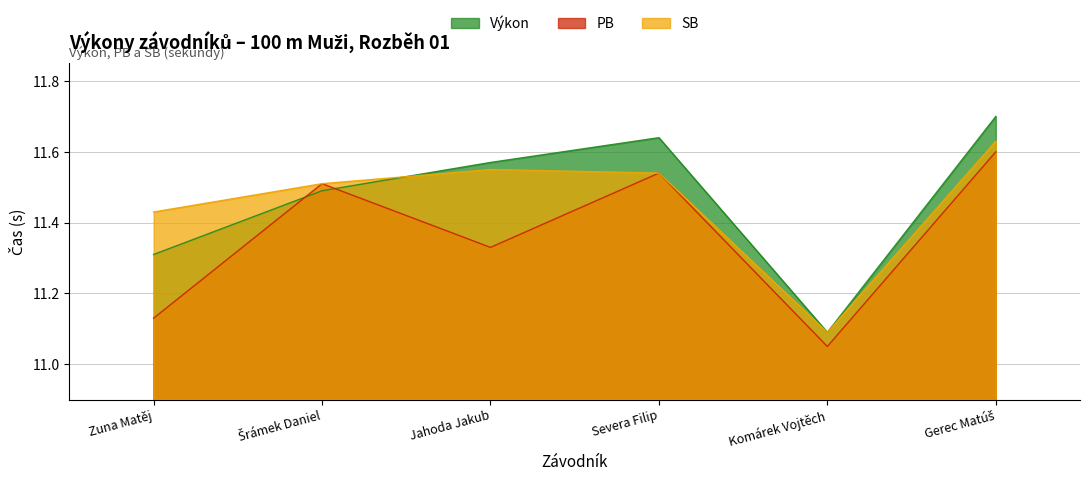

What is the label of the 1st point from the right?

Gerec Matúš